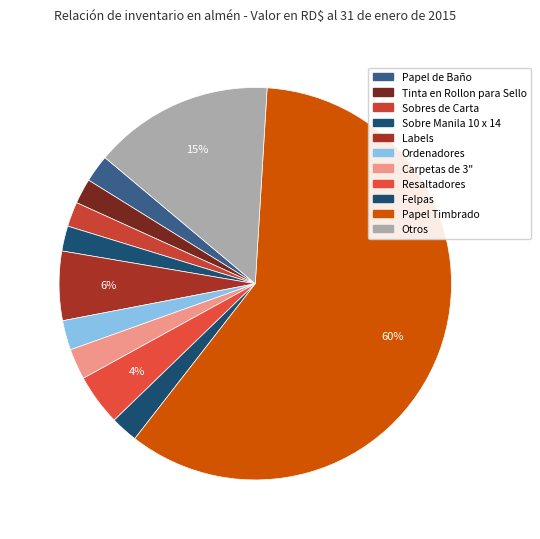

Which slice represents more than half of the pie?

Papel Timbrado